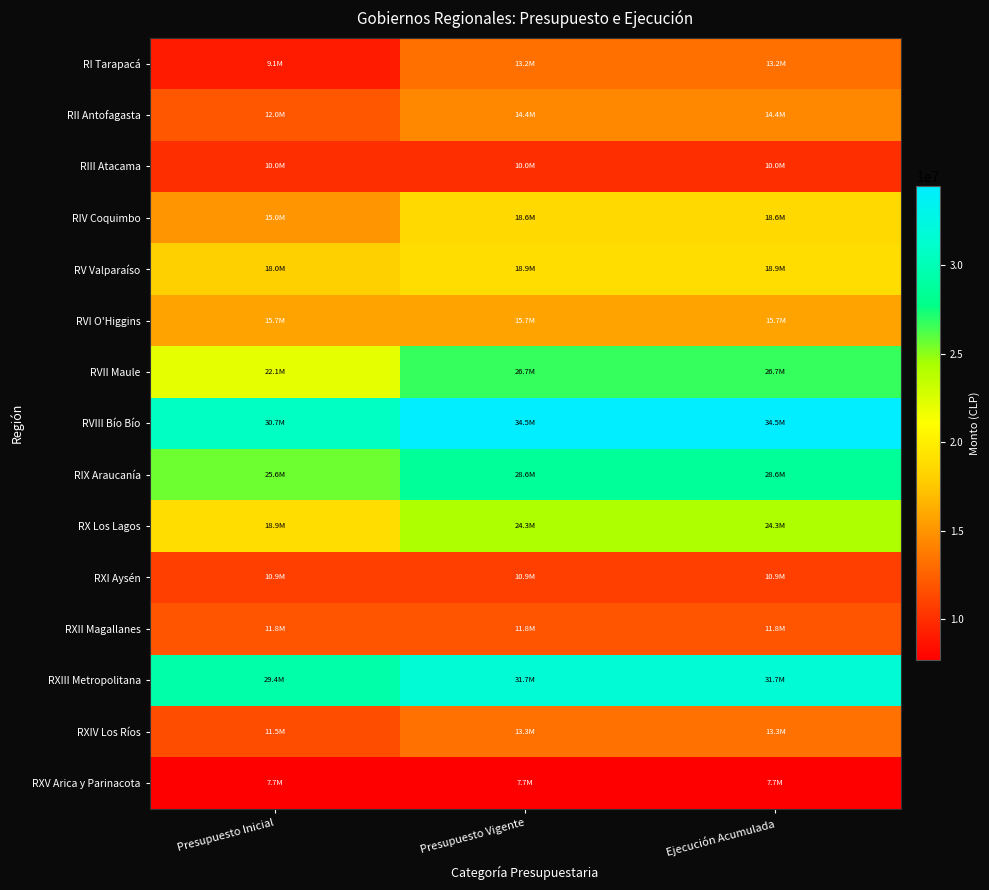

How many distinct data groups are displayed?

15